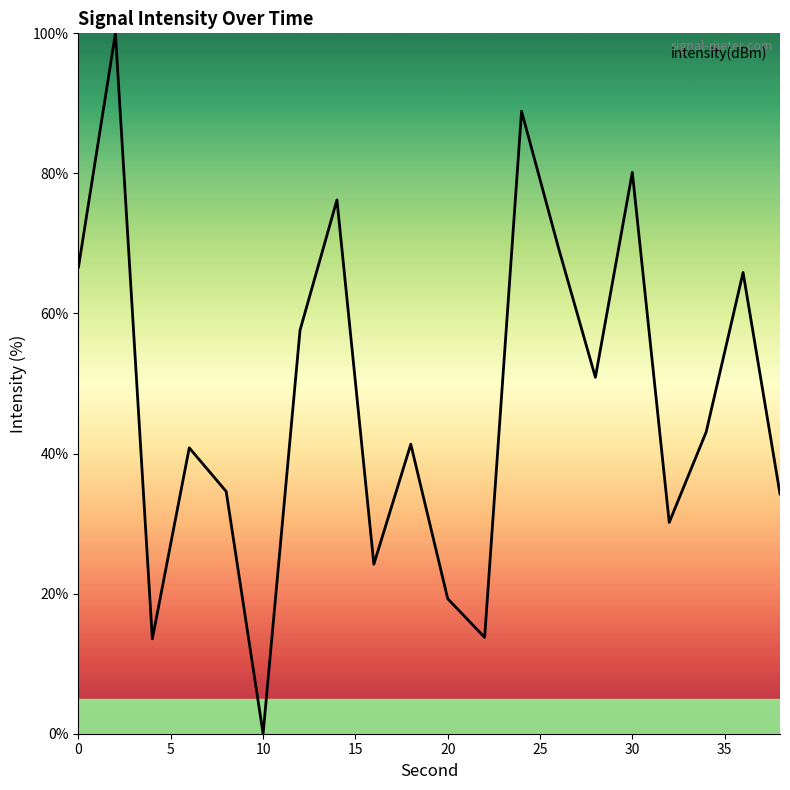

What is the greatest value displayed?

100.0